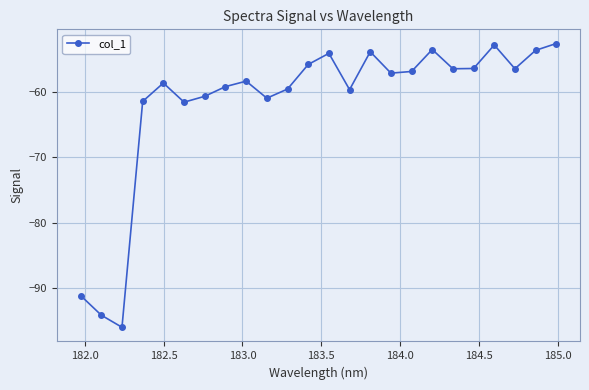

How many points are higher than both their immediate neighbors (excluding endpoints)?

6